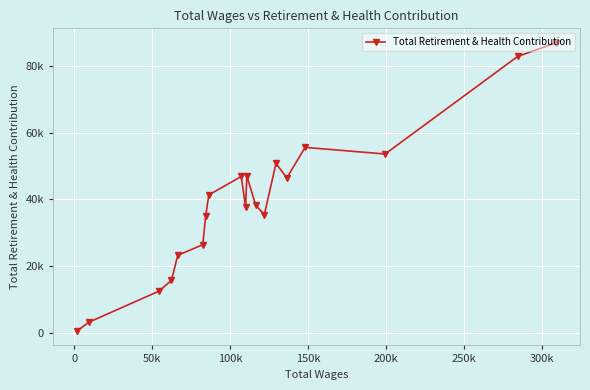

How many data points are less than 38202?

9